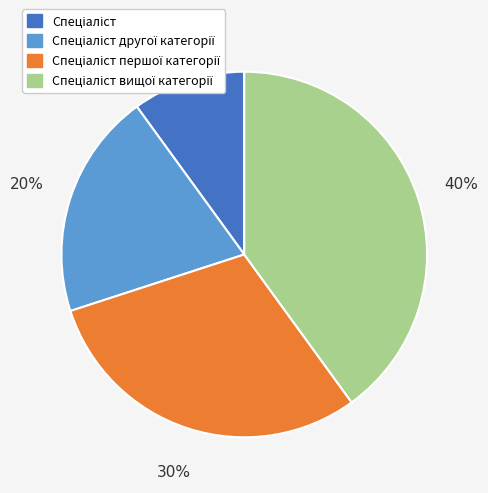

To the nearest percent, what is the difference between the largest and smallest slice percentages?

30%